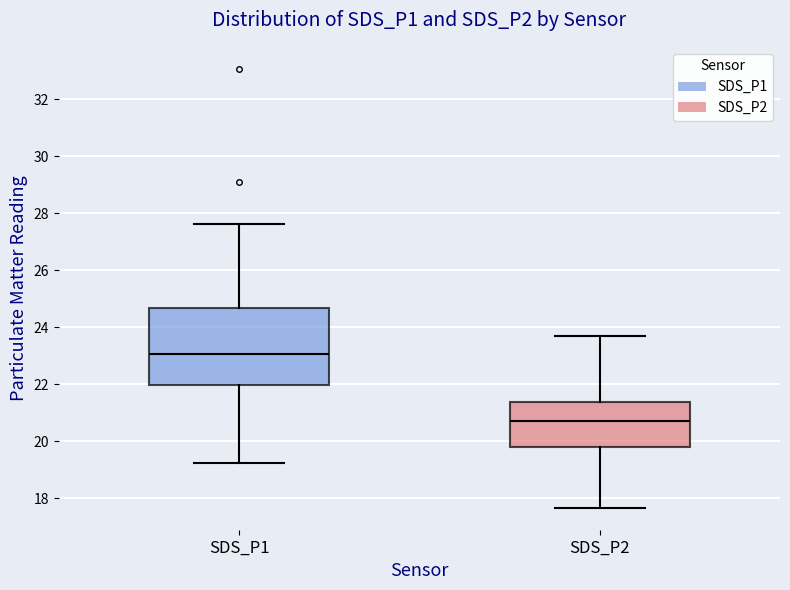

Where is the upper edge of the box for SDS_P2 on the y-axis? The values are not printed on the chart, so give them approximately, as read against the axis.

21.4